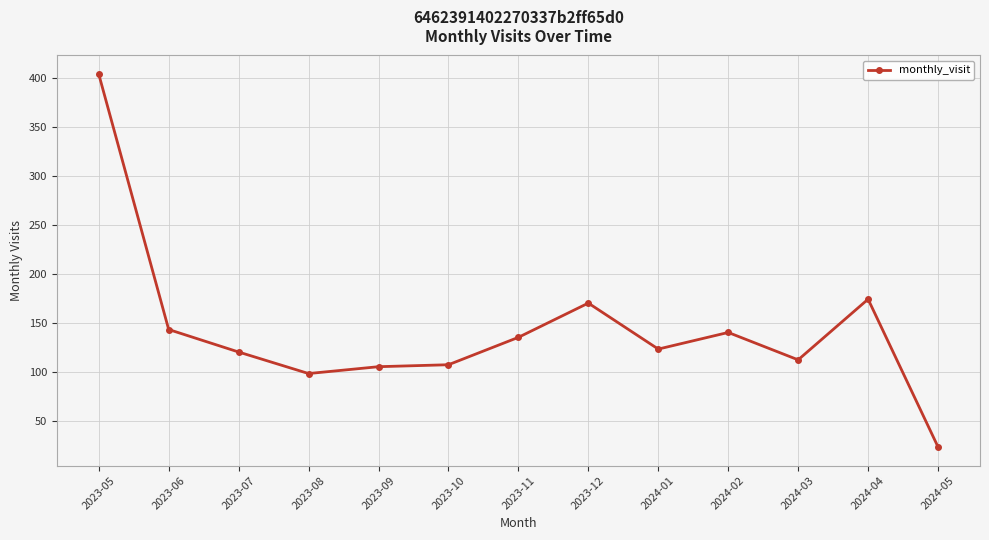

How many values are below 123?

6